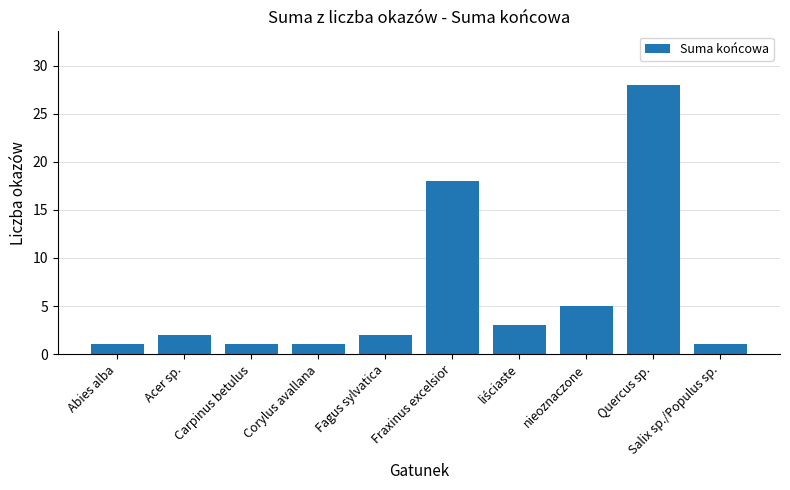

Are the bars grouped side by side (vs. stacked)?

No